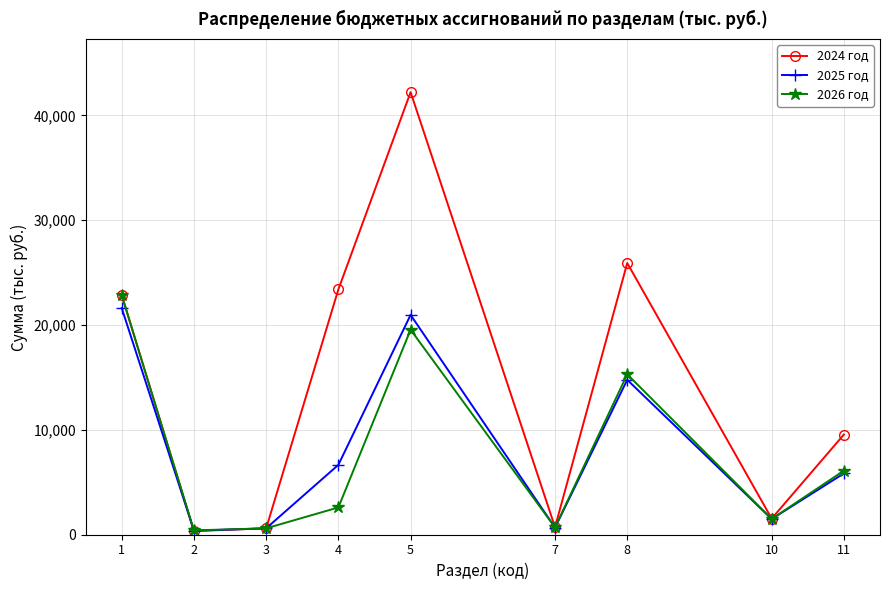

How many categories are shown in the chart?

9